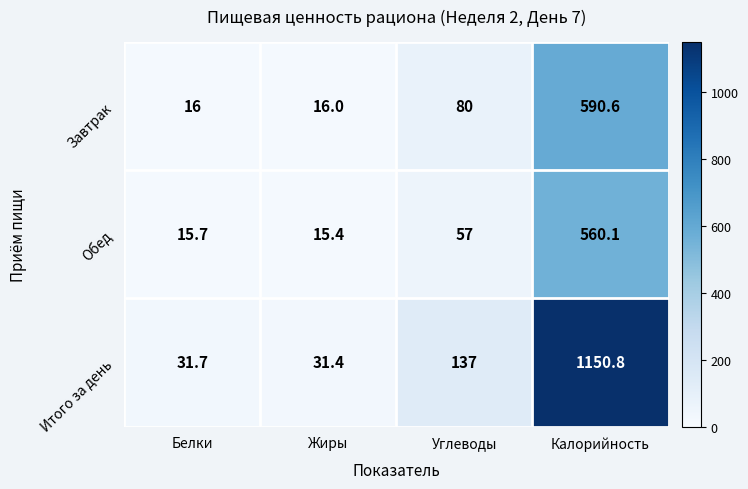

What is the spread (max minus min) of values at Жиры?

16.0